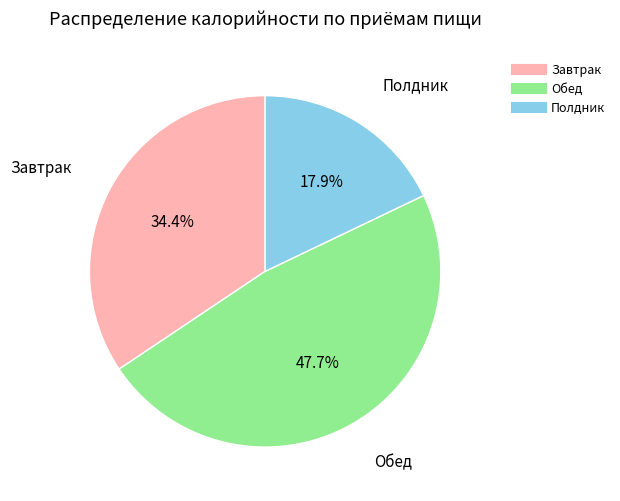

Is there a majority slice in this chart?

No